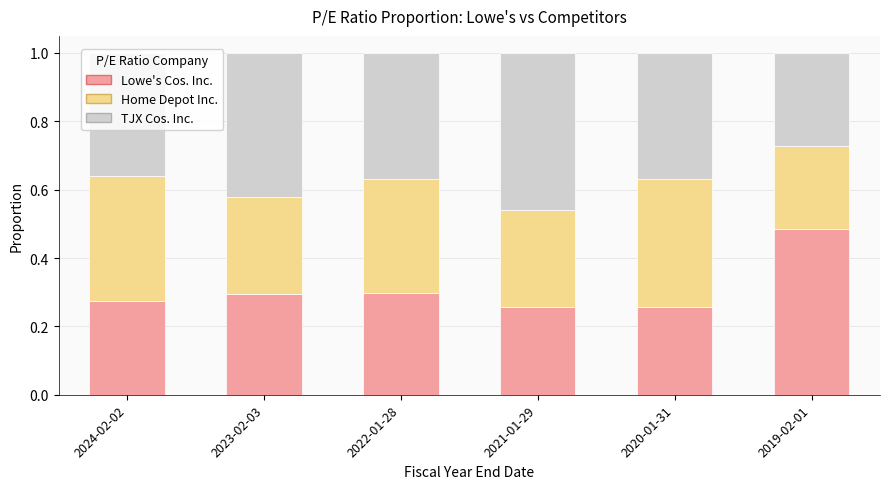

What is the total value across all series at 2020-01-31?

1.0